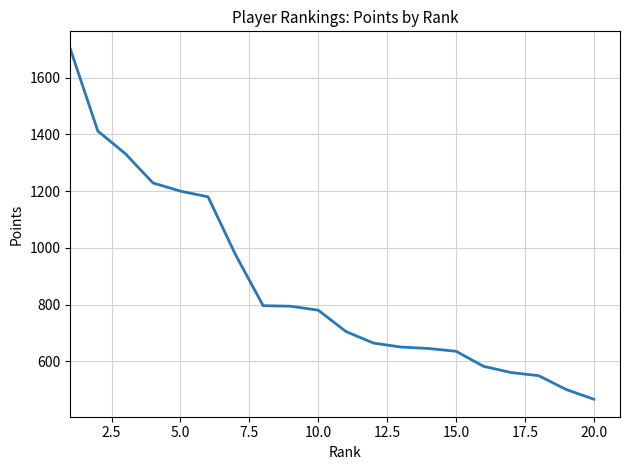

What is the maximum value shown in the chart?

1702